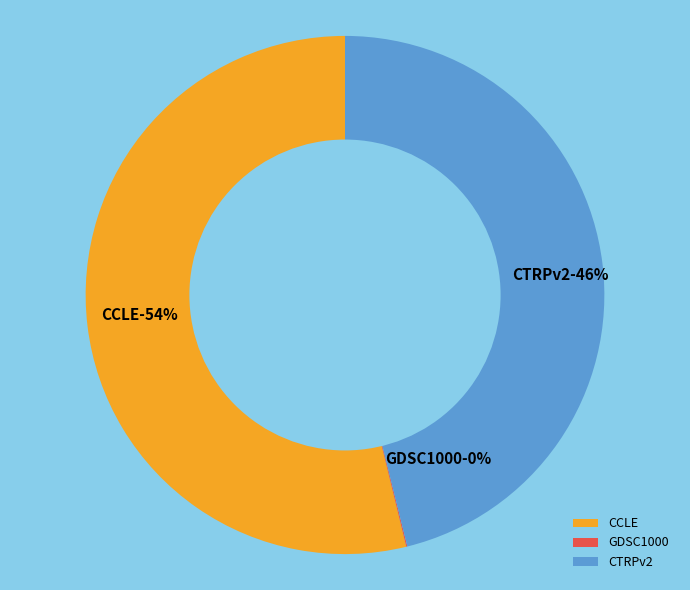

Is CCLE the majority of the pie?

Yes